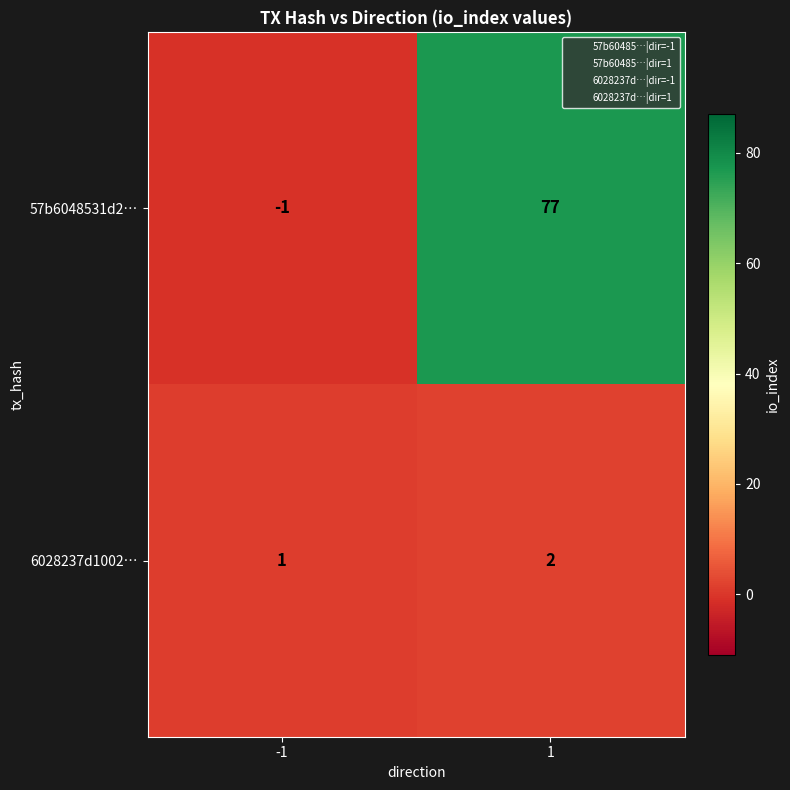

Which series has the largest total across all categories?

57b6048531d2…